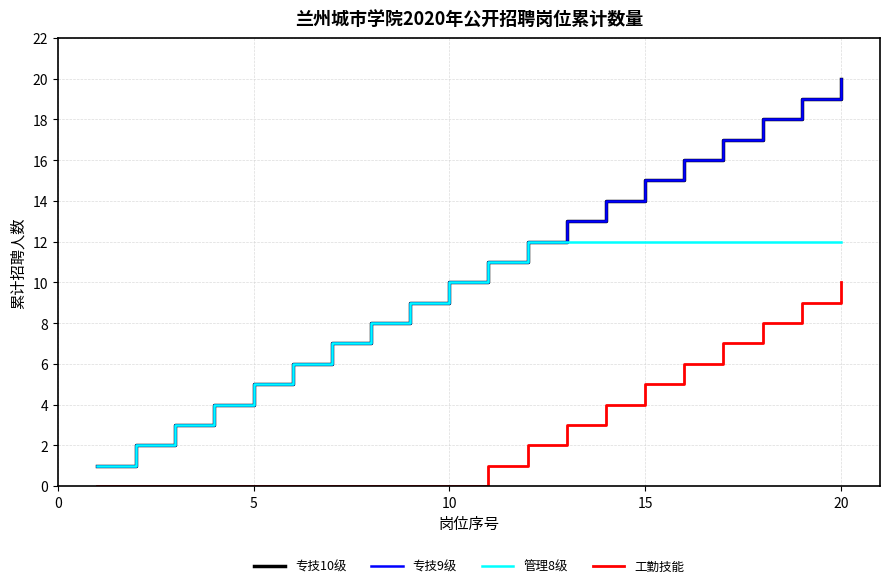

List the series in order of their peak value, lowest first.

工勤技能, 管理8级, 专技10级, 专技9级